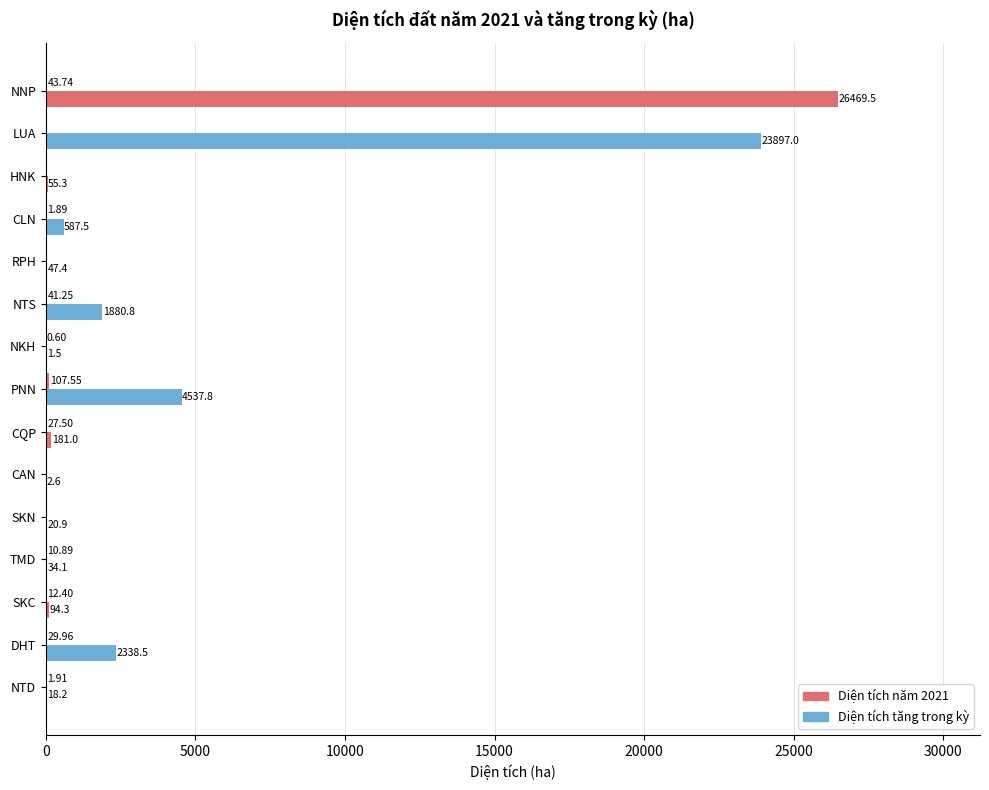

How many series are shown in this chart?

2